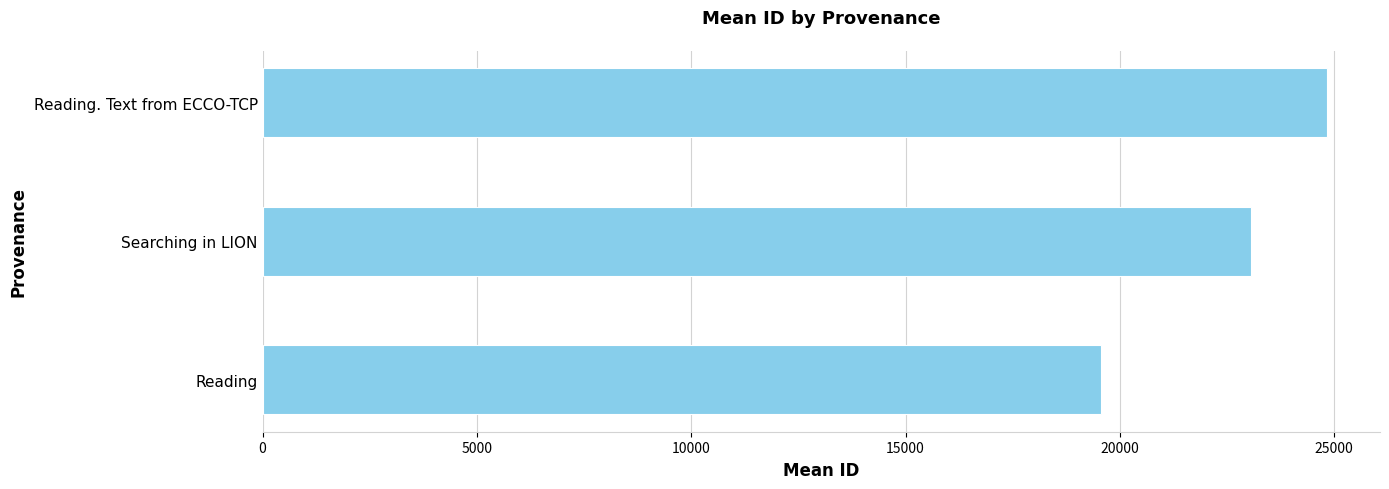

Reading bottom to top, list all the values displayed in this chart.

Reading=19550.0	Searching in LION=23053.5	Reading. Text from ECCO-TCP=24826.3